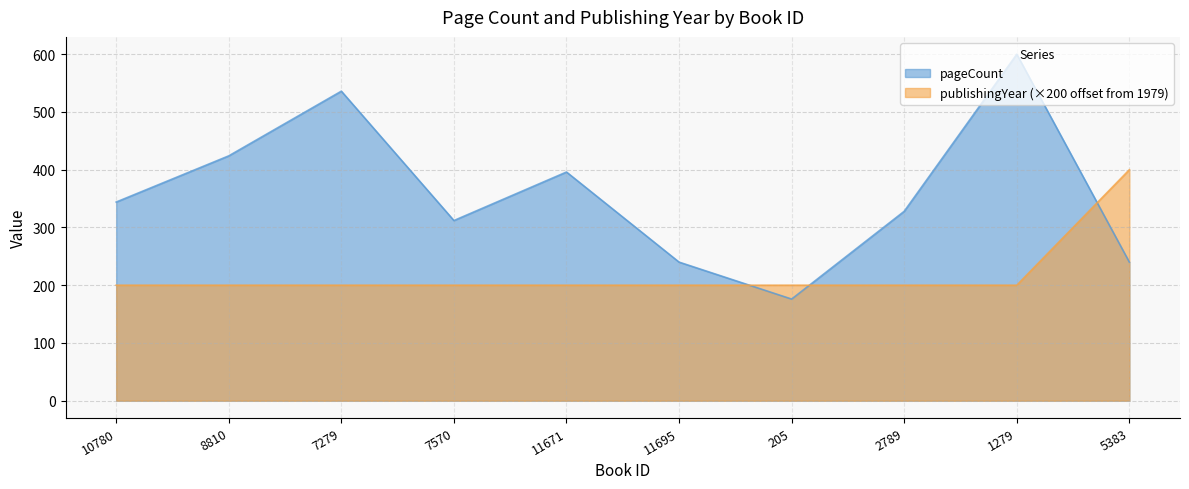

How many values in the pageCount series are below 344?

5